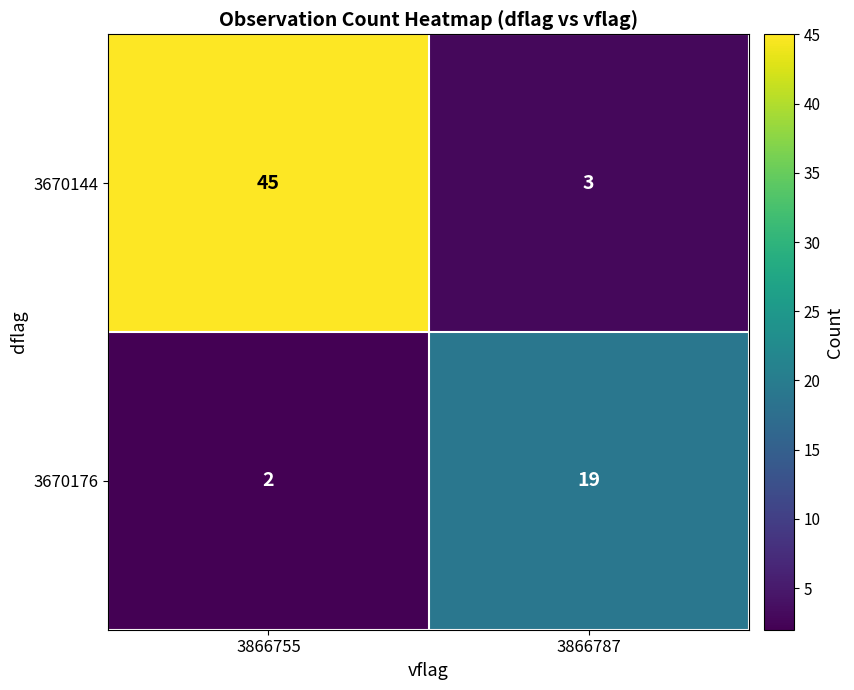

Rank the series at 3866787 from highest to lowest value.

3670176, 3670144